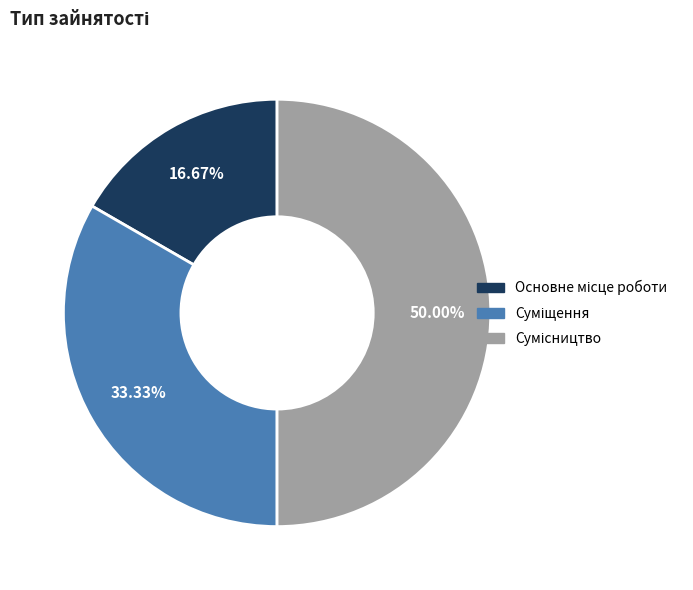

How many slices are in this pie chart?

3